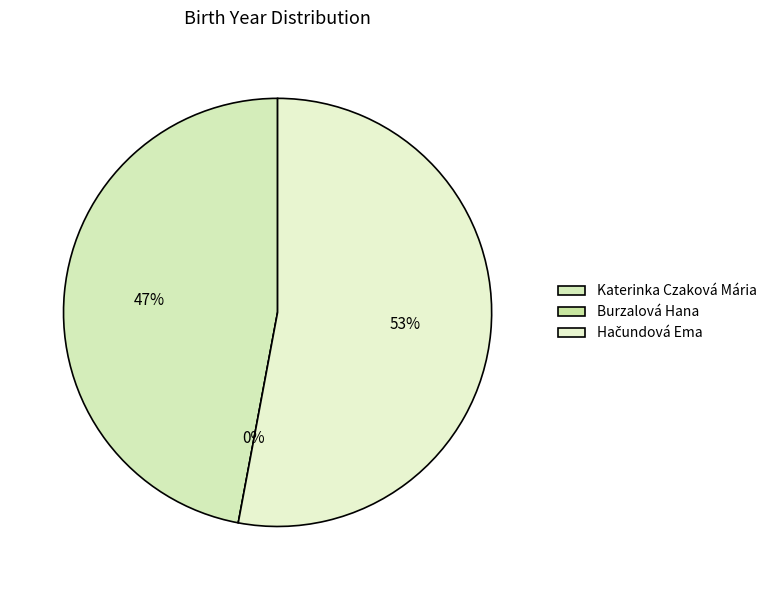

What is the change in value from Burzalová Hana to Hačundová Ema?

+99